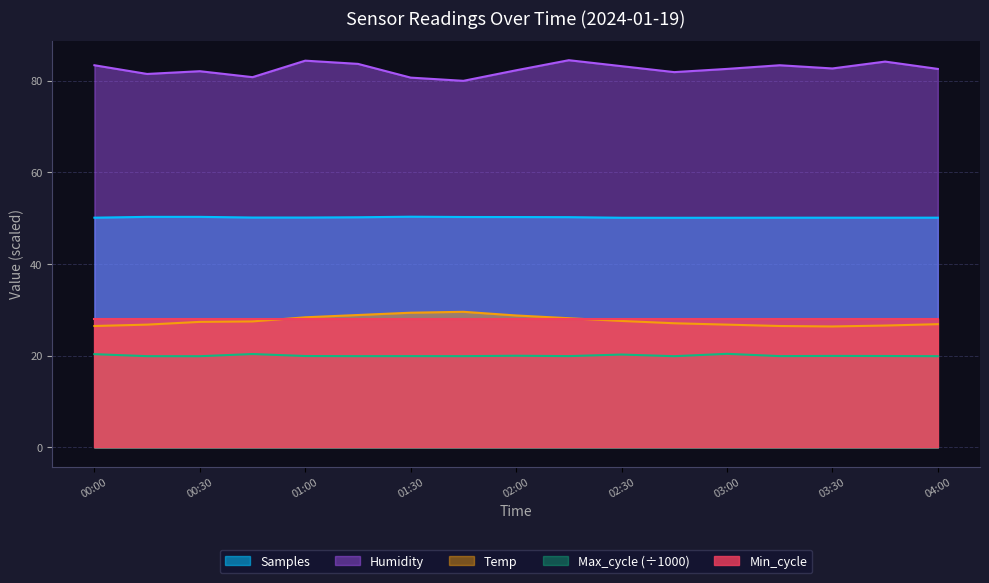

List the series in order of their peak value, highest first.

Humidity, Samples, Temp, Min_cycle, Max_cycle (÷1000)